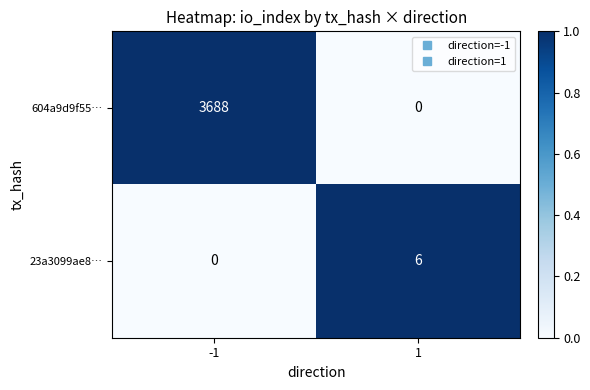

The 604a9d9f55… series shows 1178 at 1. True or false?

False